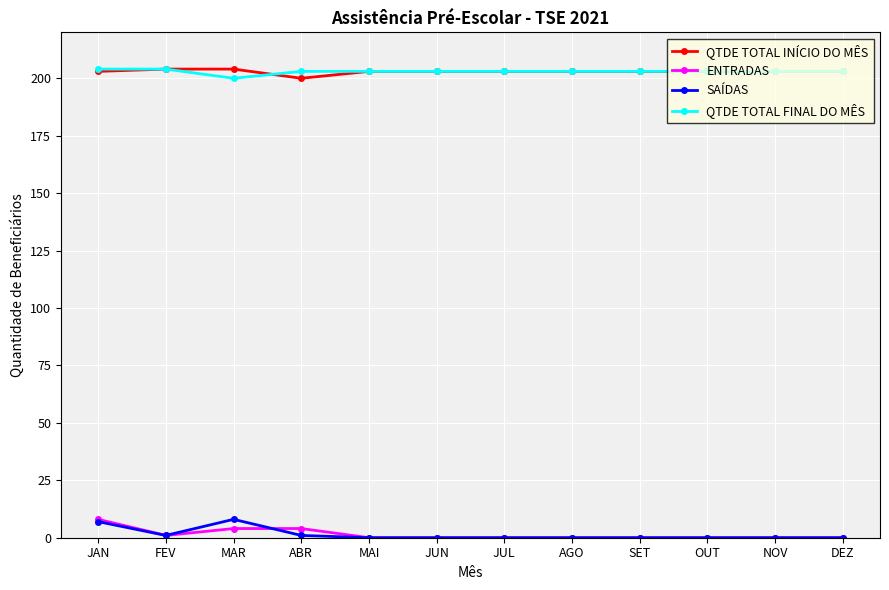

Count the QTDE TOTAL INÍCIO DO MÊS values in the range 203 to 204.

11